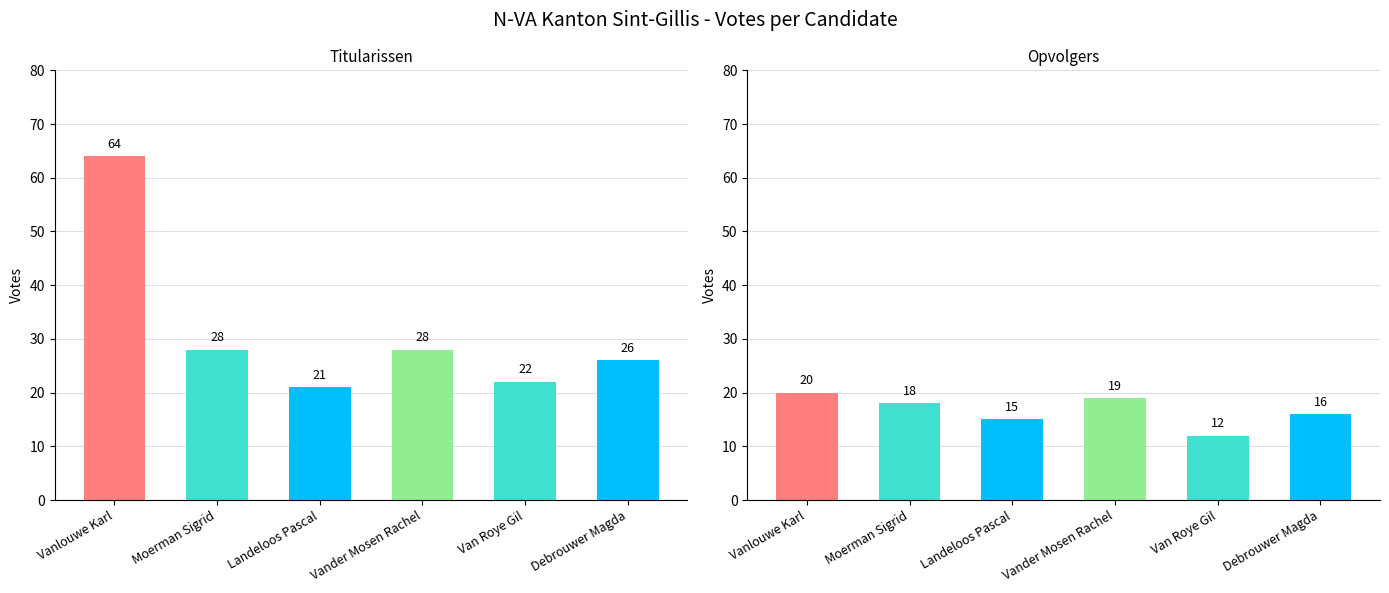

How many bars are there in total?

12